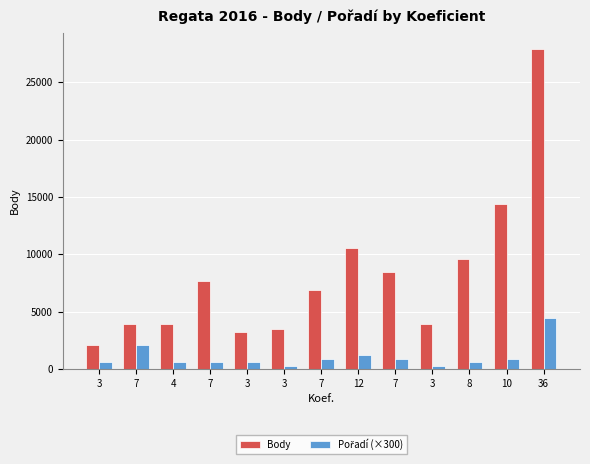

Count the number of categories in the chart.

13